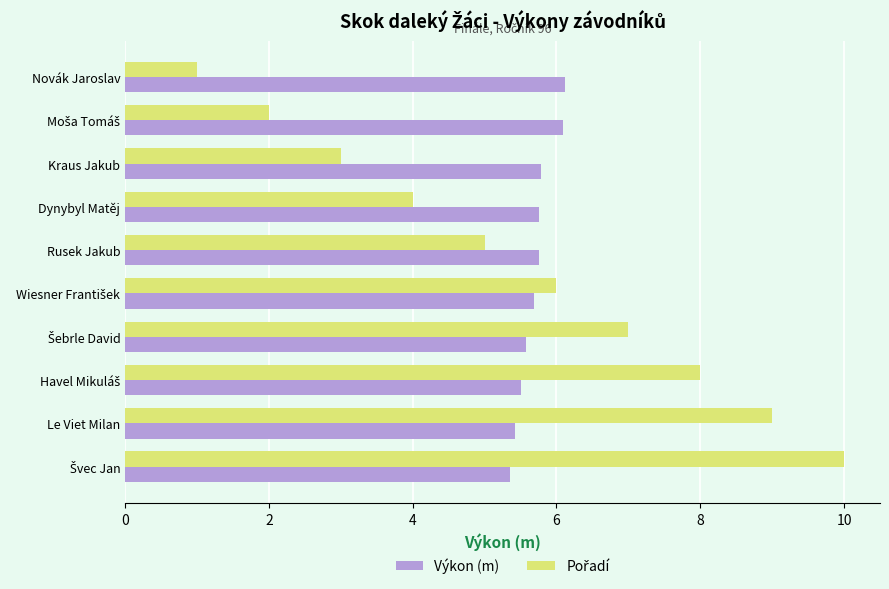

How many Výkon (m) values are between 5 and 6?

8